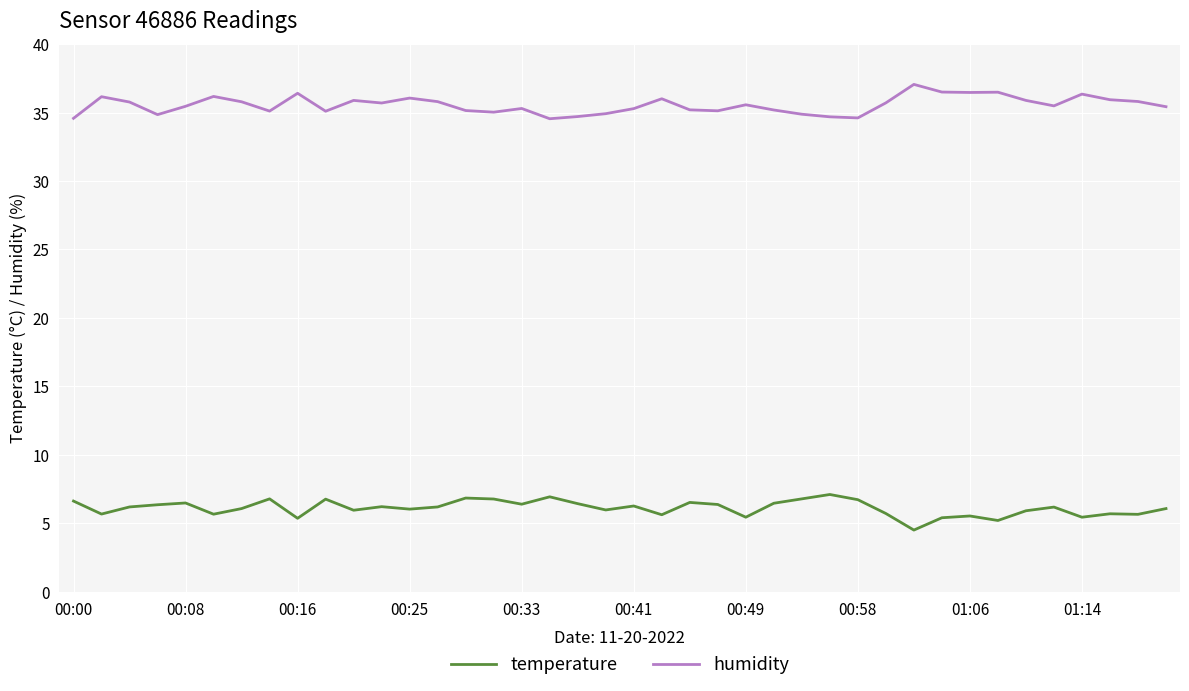

What is the average value of the temperature series?

6.1